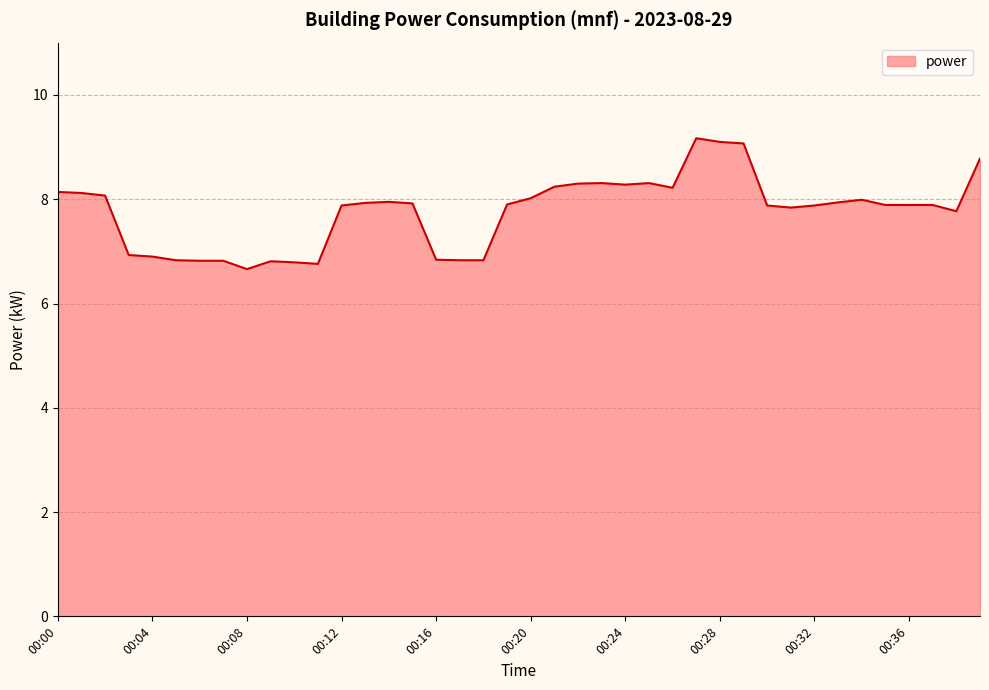

How many lines are shown in the chart?

1